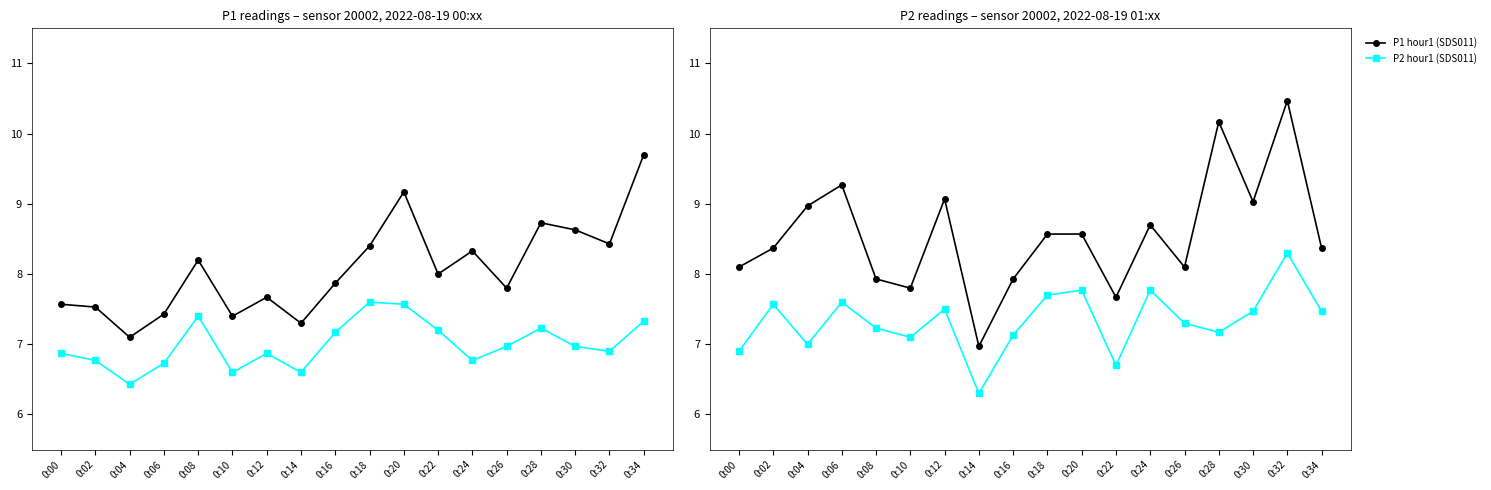

How many lines are shown in the chart?

4